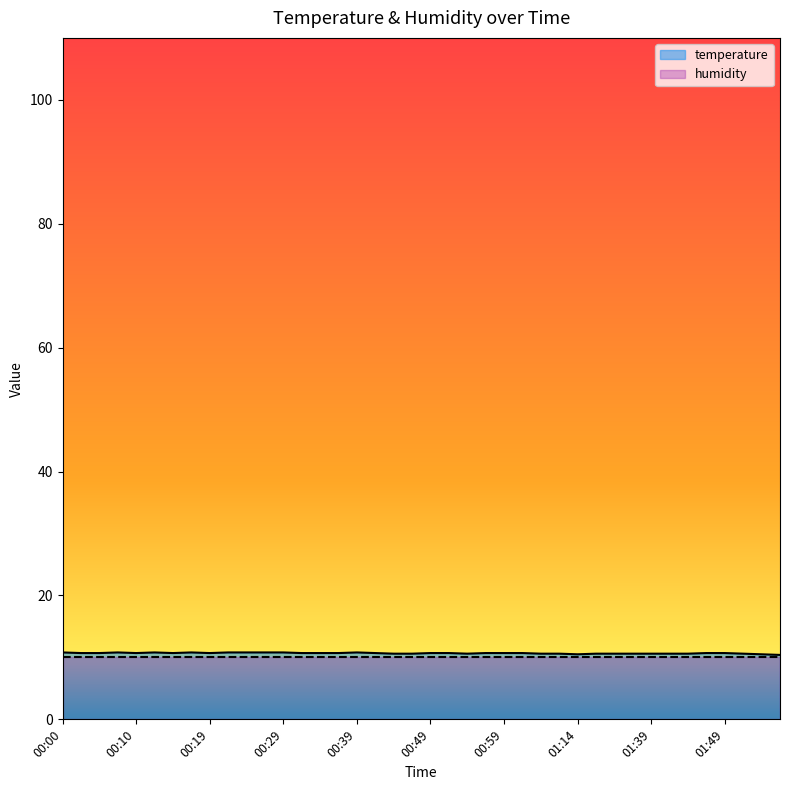

What is the label of the 18th point from the left?

00:41